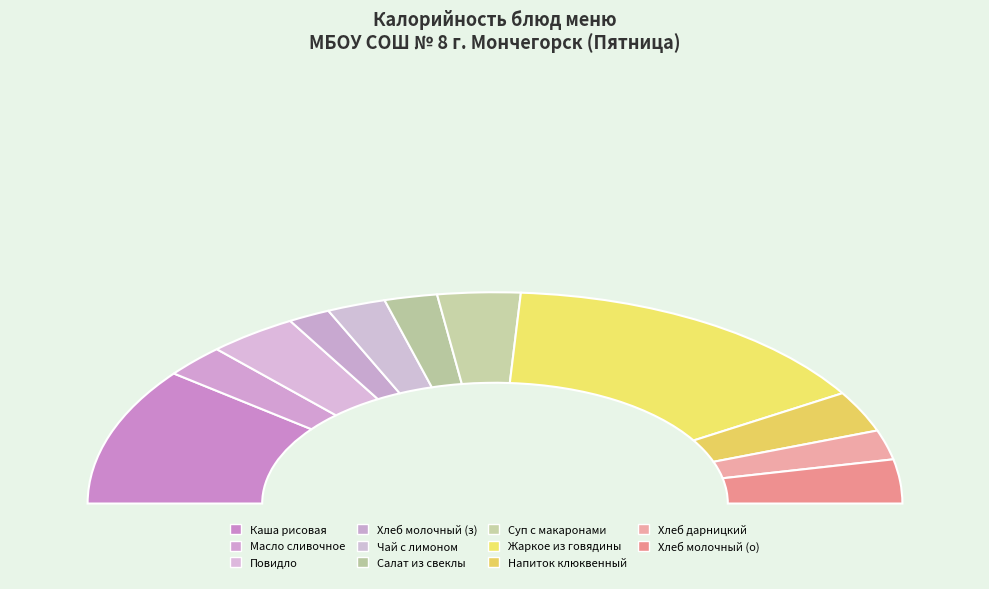

Rank the categories by value from highest to lowest.

Жаркое по-домашнему из говядины, Каша вязкая молочная из рисовой крупы, Повидло (порционно), Хлеб молочный (обед), Суп с макаронными изделиями, Напиток клюквенный, Масло сливочное (порционно), Чай с лимоном, Хлеб дарницкий, Салат из свеклы отварной, Хлеб молочный (завтрак)